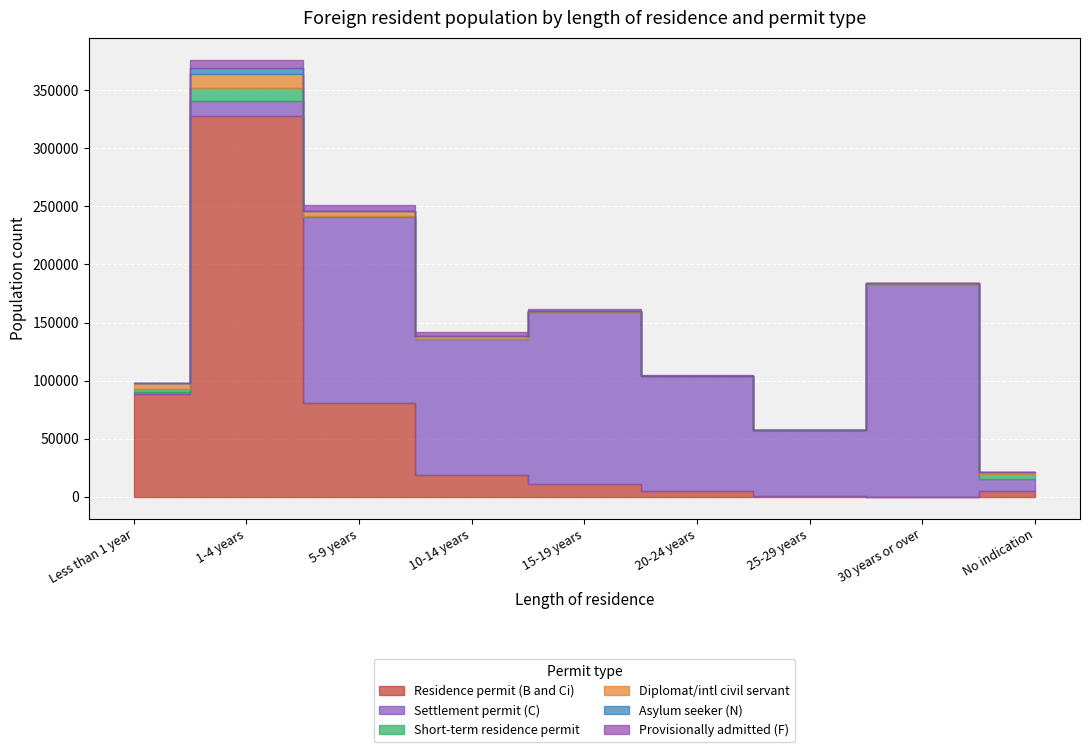

Which series has the largest range (max minus min)?

Residence permit (B and Ci)